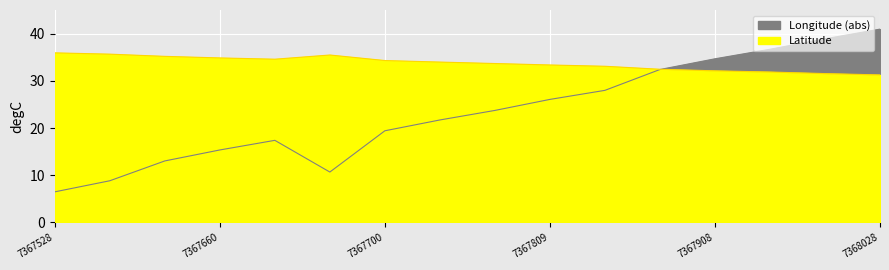

What is the difference between the maximum and second lowest values in the Longitude_abs series?

32.1